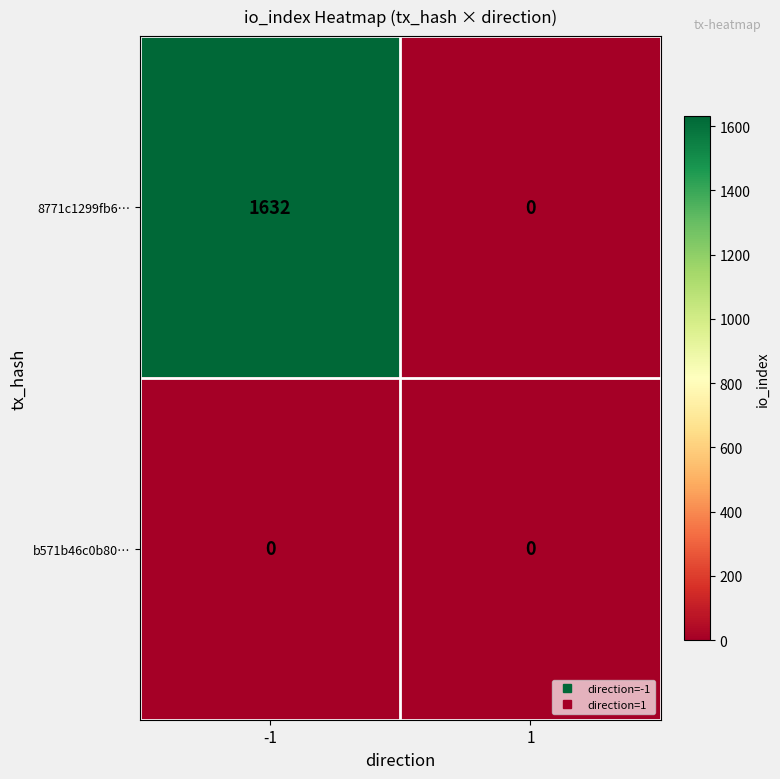

Which series has the largest range (max minus min)?

8771c1299fb6…